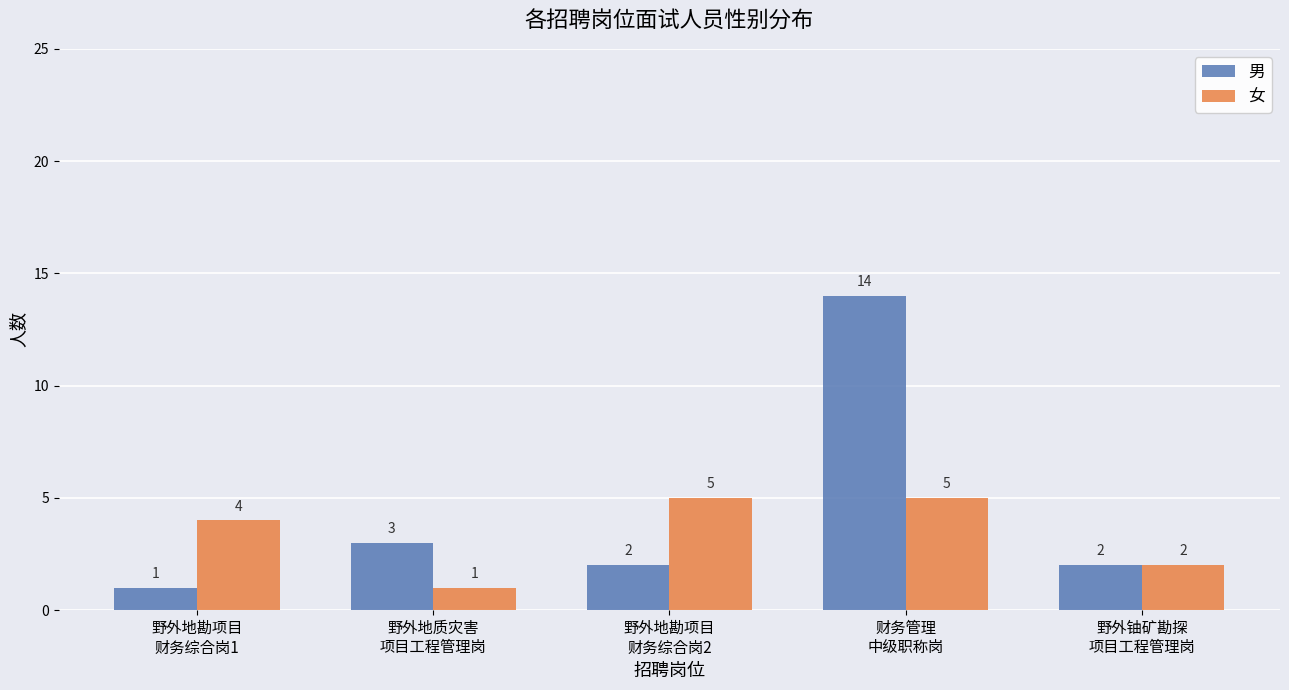

What is the minimum value shown in the chart?

1